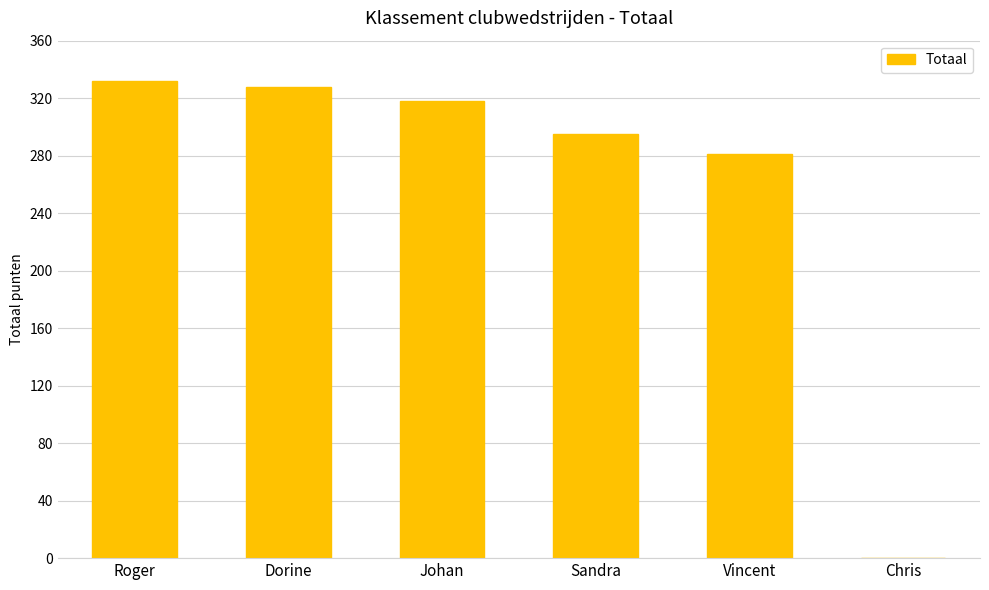

Where is the data nearest to the value 166?

Vincent